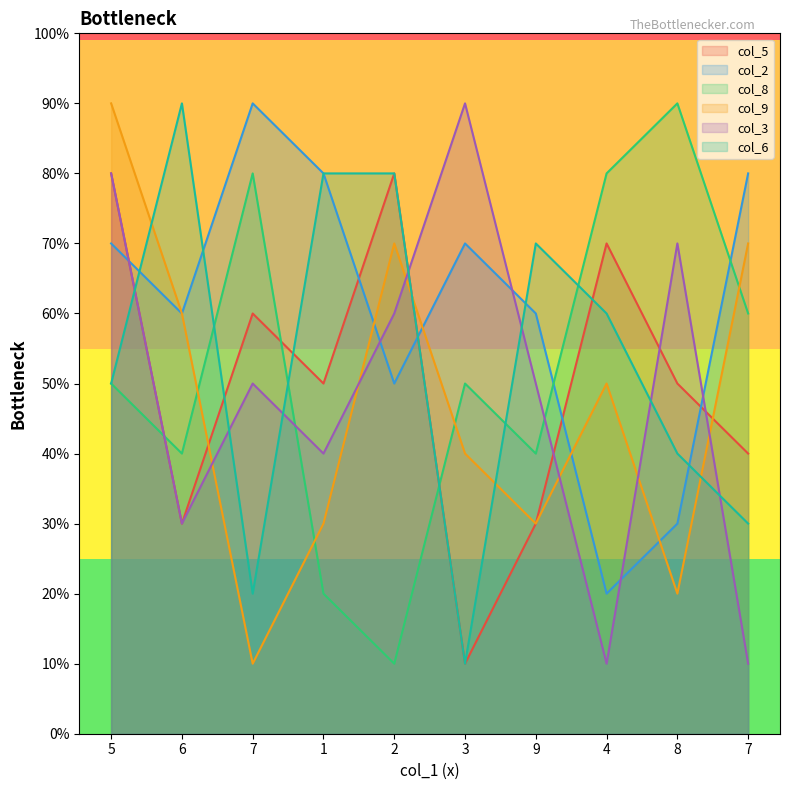

How many times do col_2 and col_8 cross each other?

2